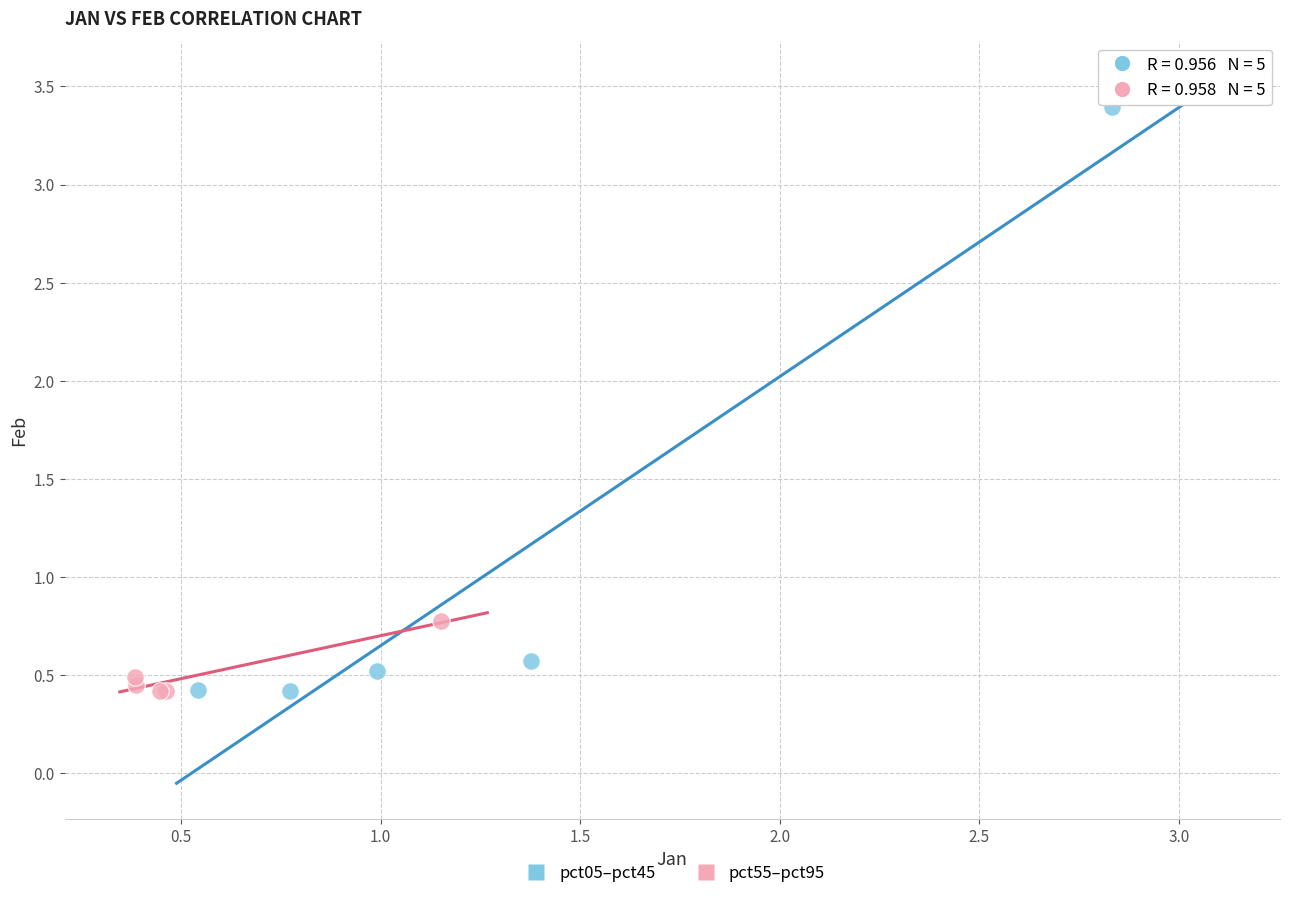

Which series has the largest Y range (max minus min)?

pct05–pct45